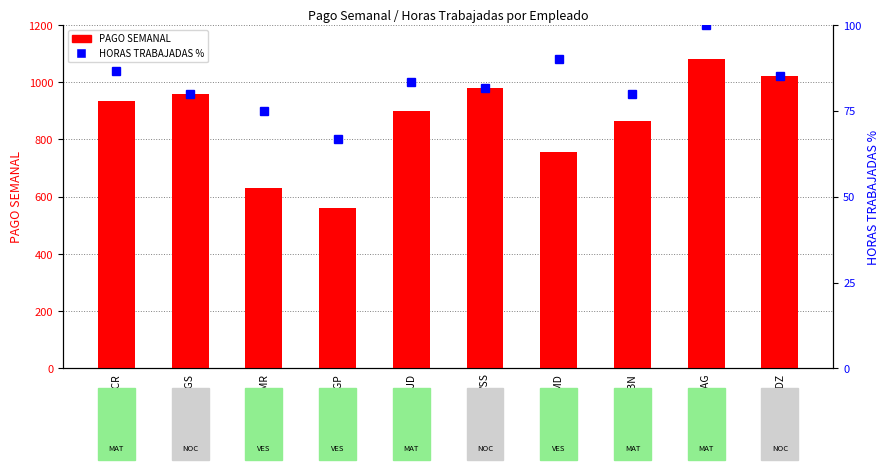

At which category does the chart reach its minimum across all series?

DGP